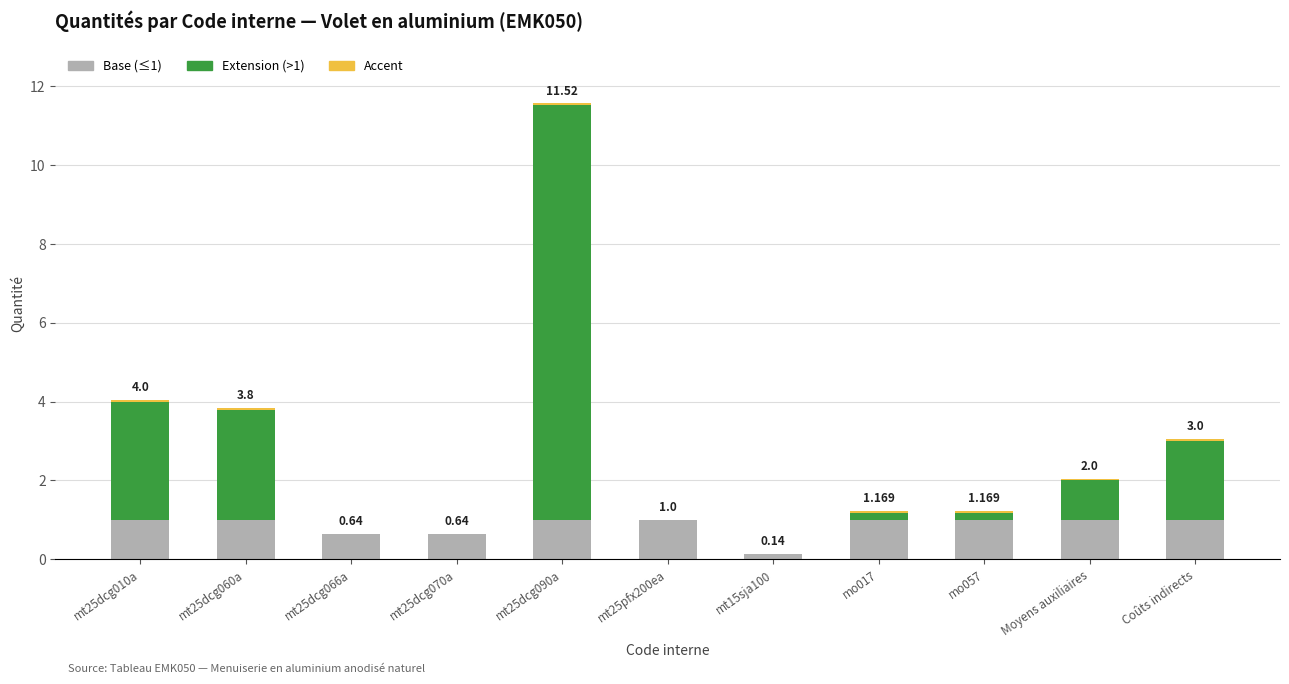

Are the bars horizontal?

No